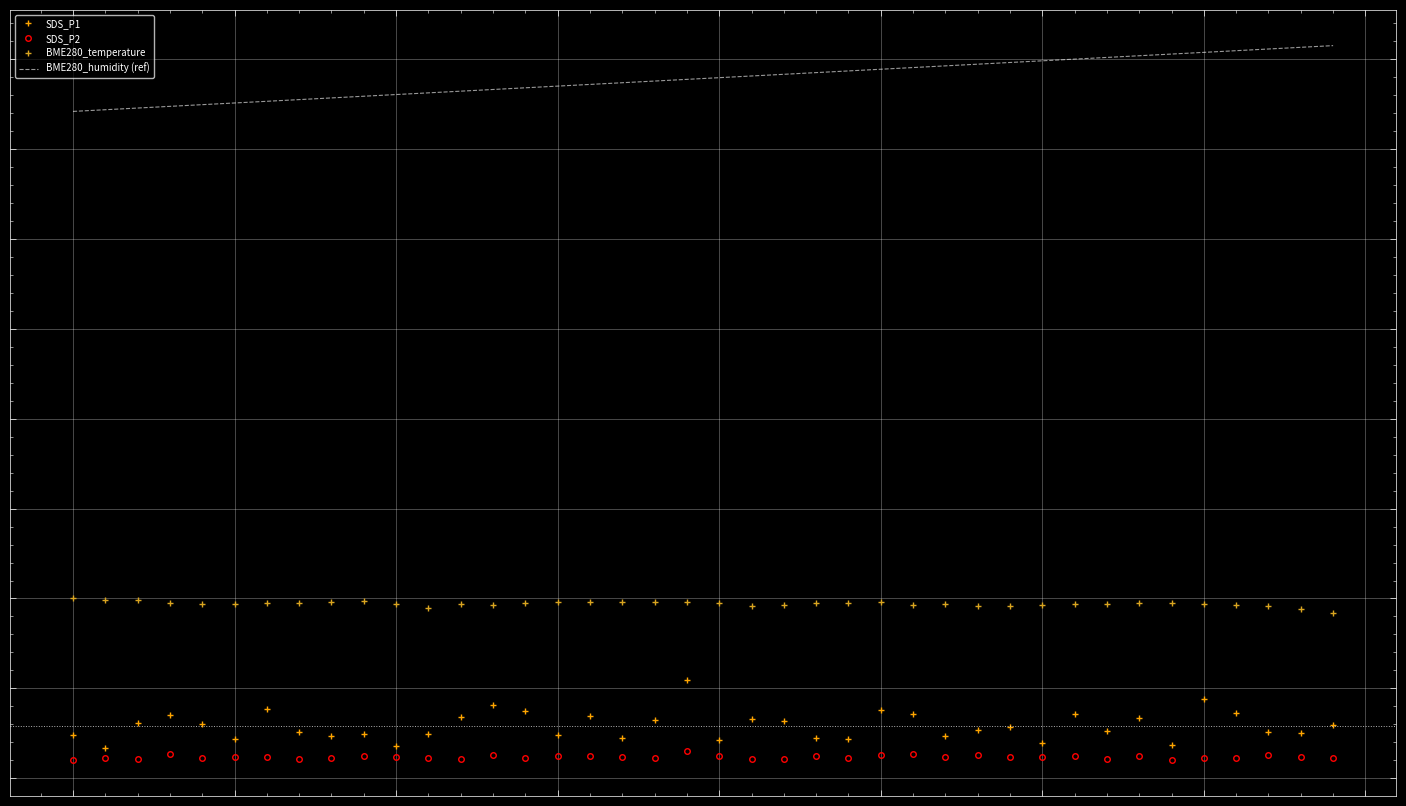

Rank the series by their maximum value, from highest to lowest.

BME280_humidity (ref), BME280_temperature, SDS_P1, SDS_P2